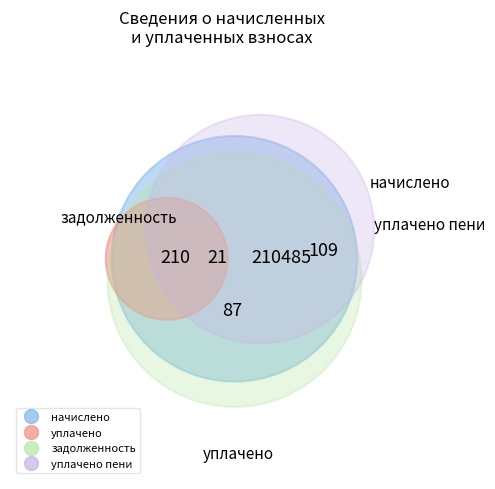

The 7 slice represents 1% of the pie. True or false?

False